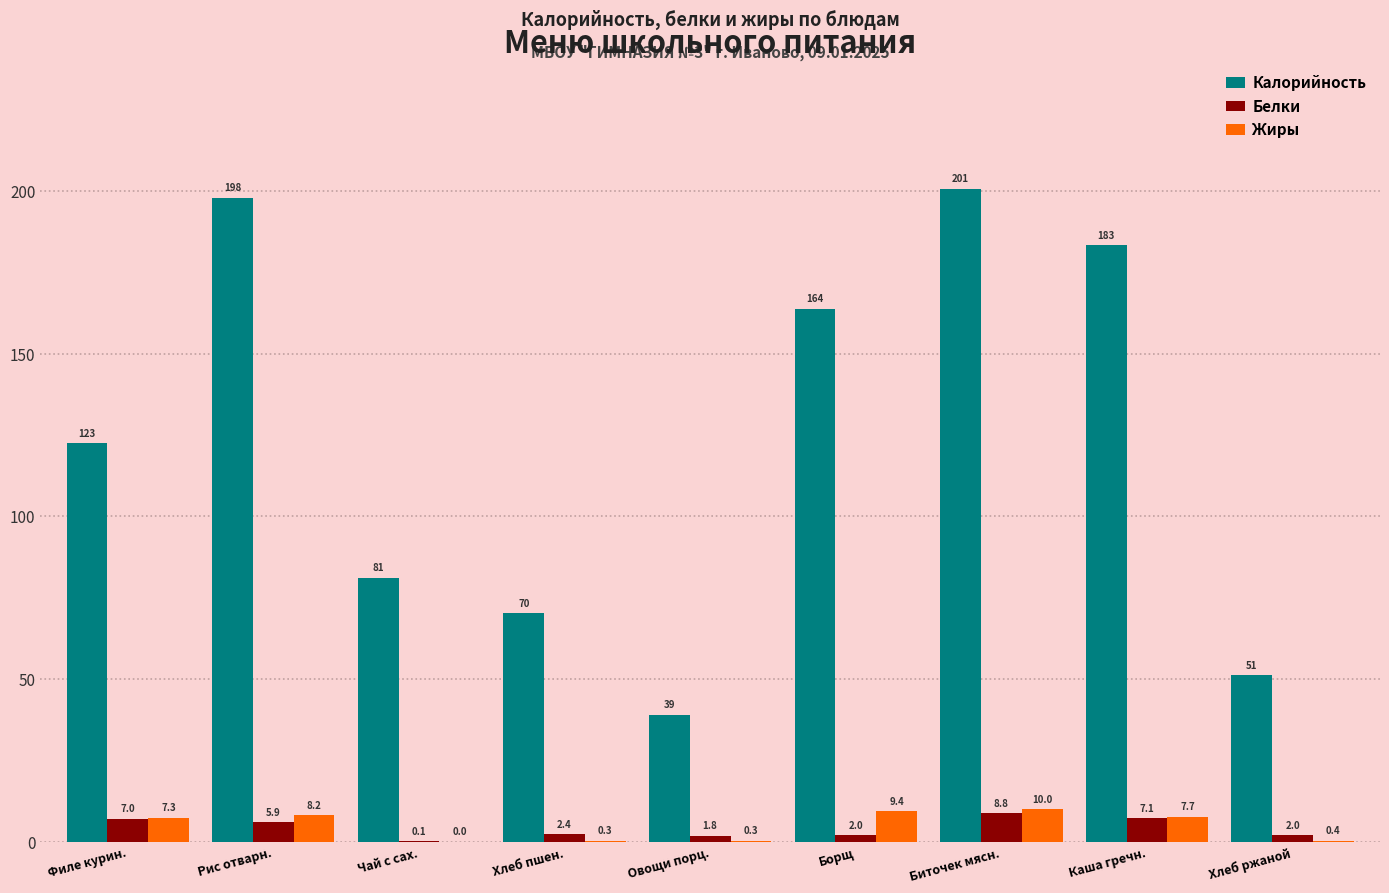

At which category is the sum across all series the highest?

Биточек мясн.